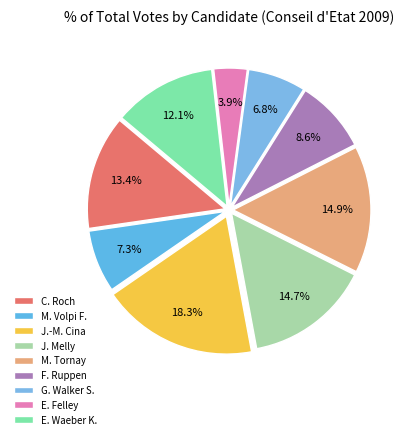

How many segments does this pie chart have?

9